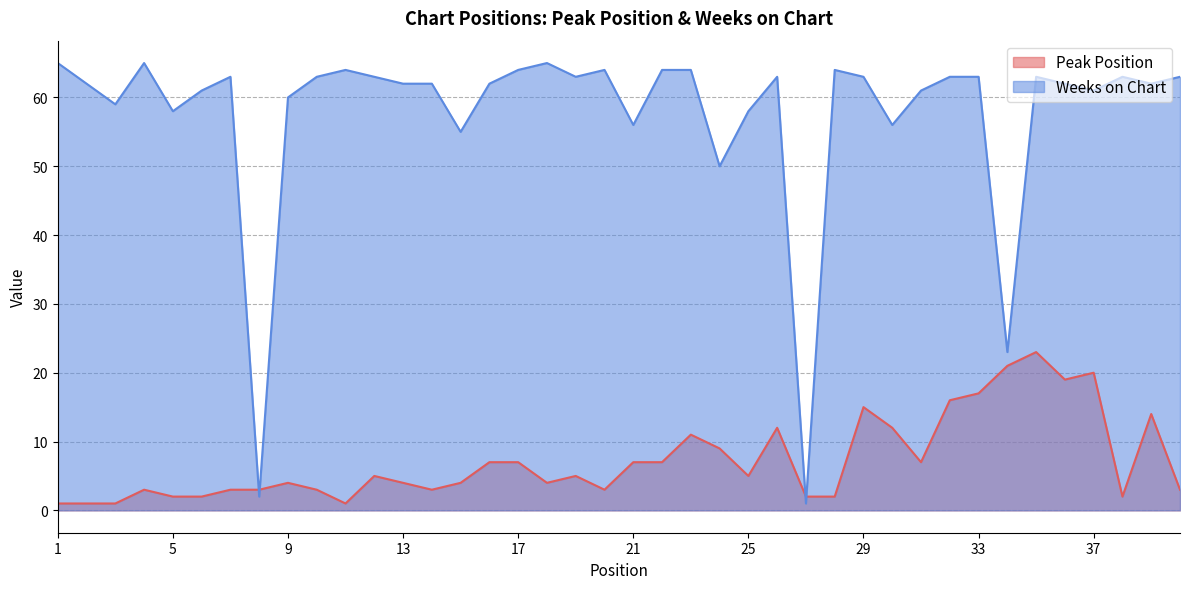

Which category has the highest value across all series?

1